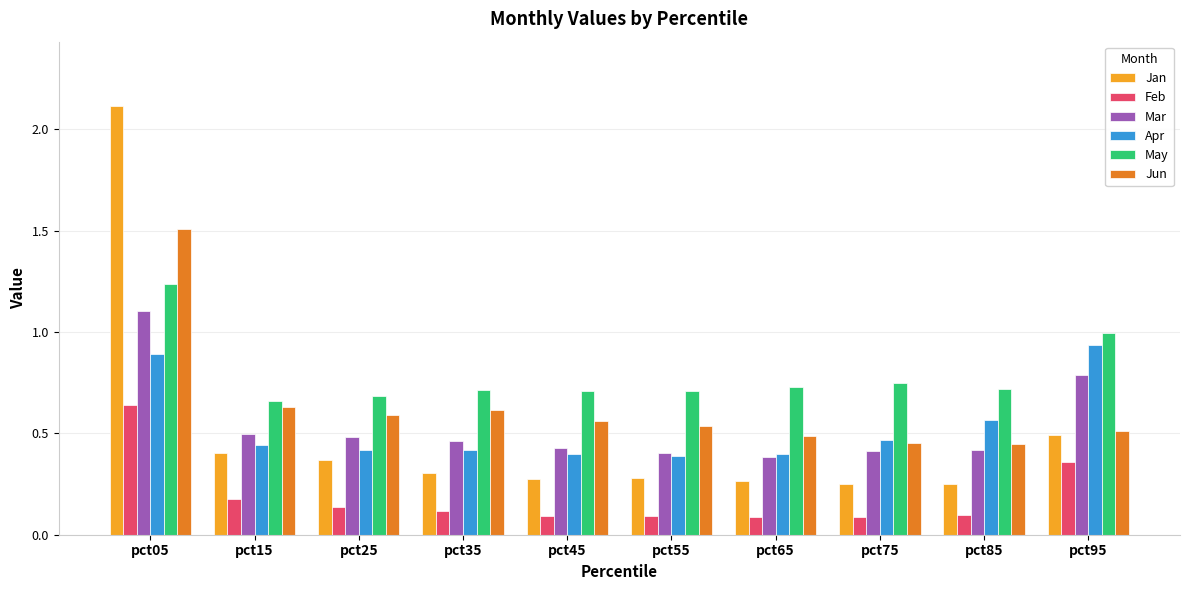

Between pct65 and pct95, which series saw the biggest shift?

Apr